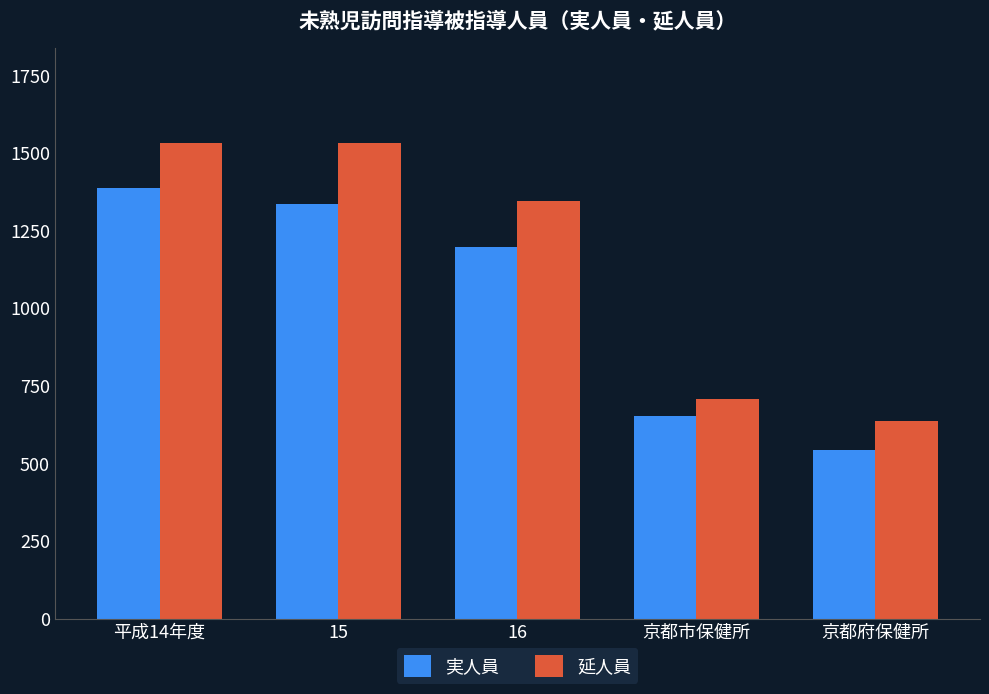

The 実人員 series shows 2436 at 平成14年度. True or false?

False